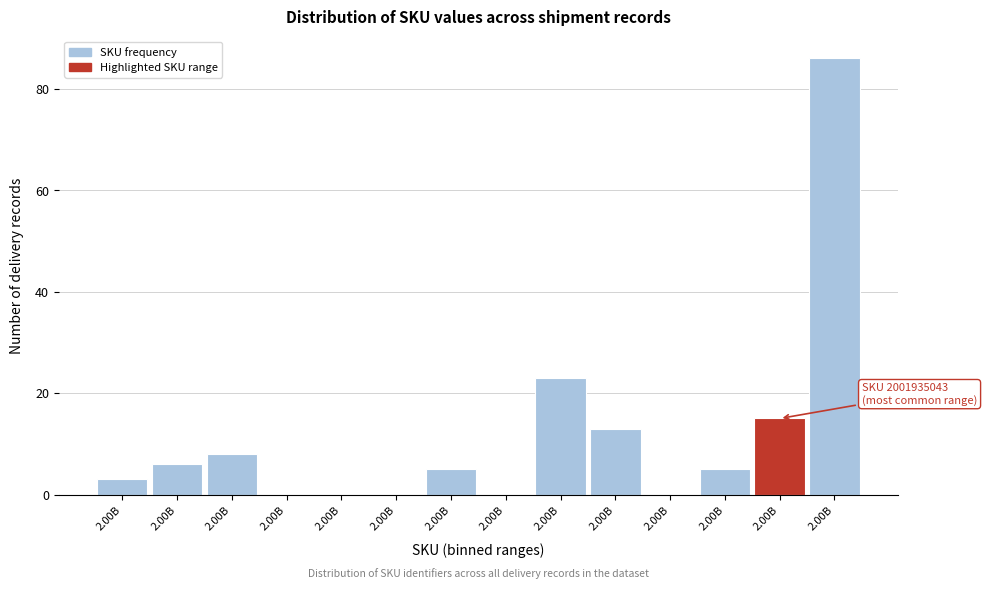

How many data points does each series have?

14